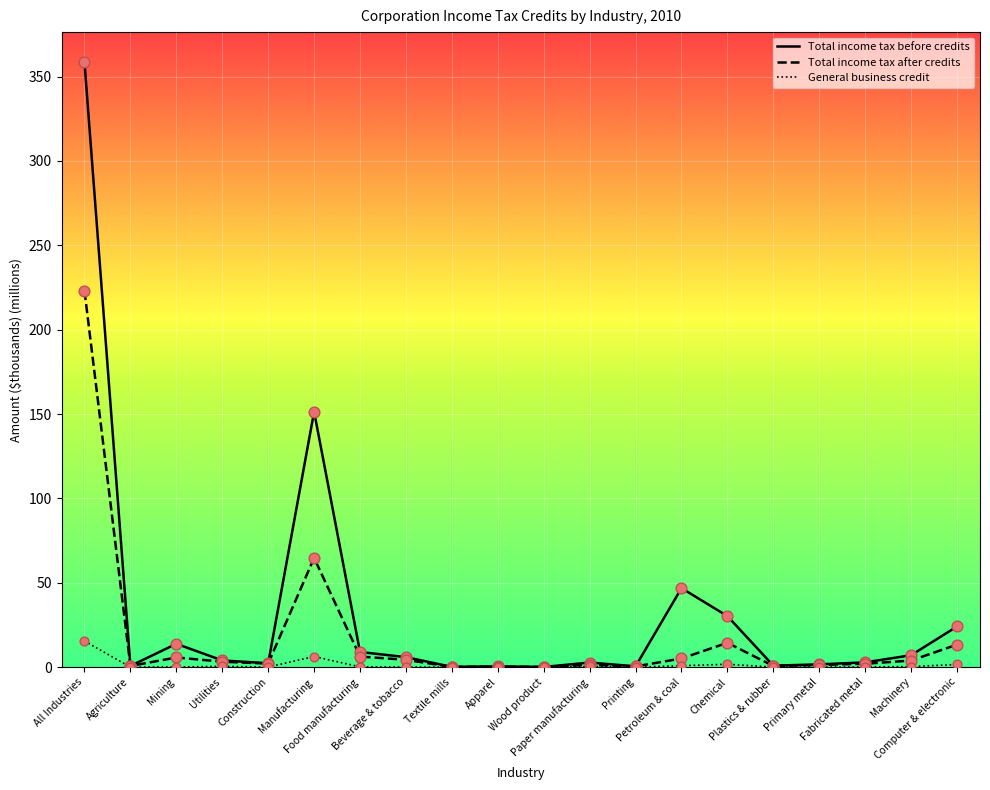

Which series has the largest range (max minus min)?

Total income tax before credits